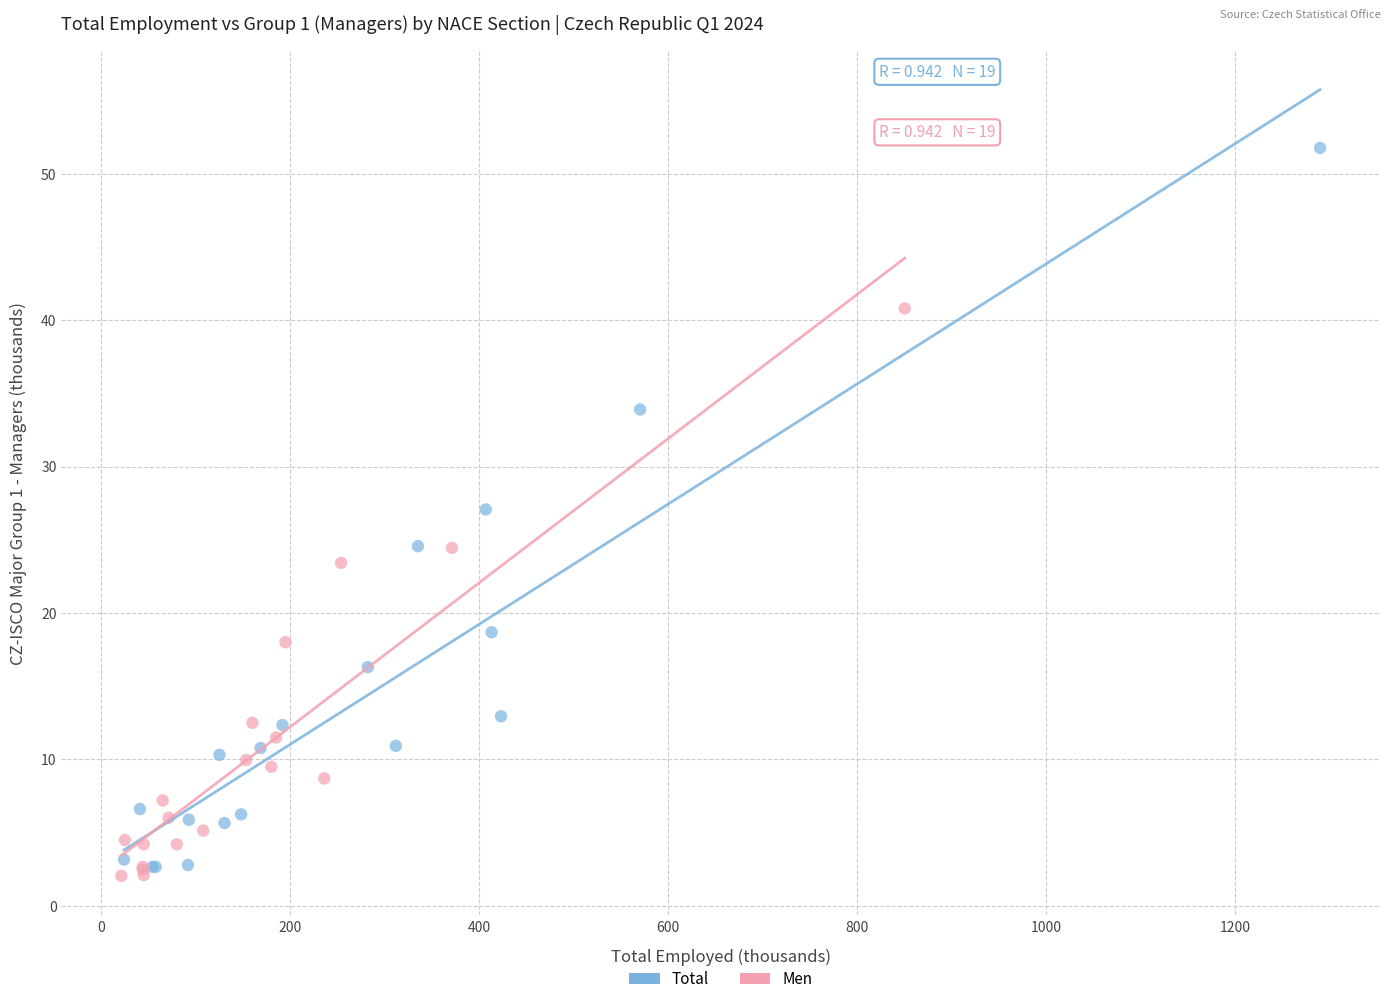

Which series contains the highest Y value?

Total